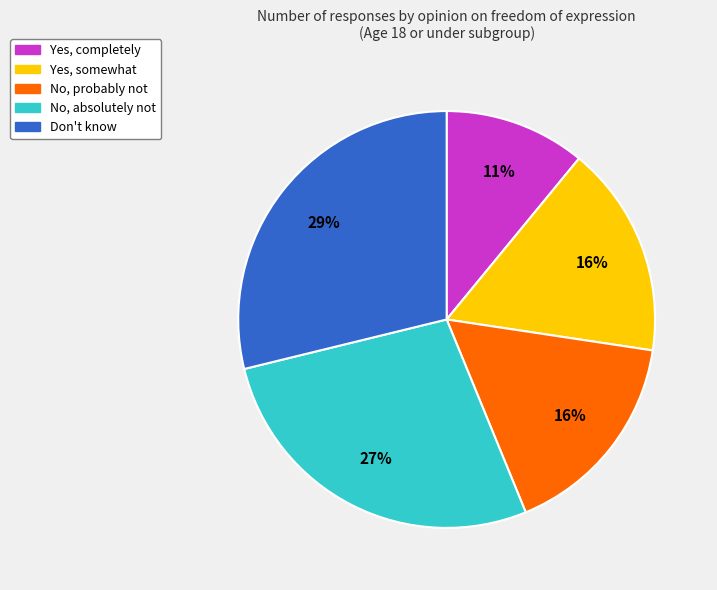

Is it true that No, probably not is 6% of the pie?

False